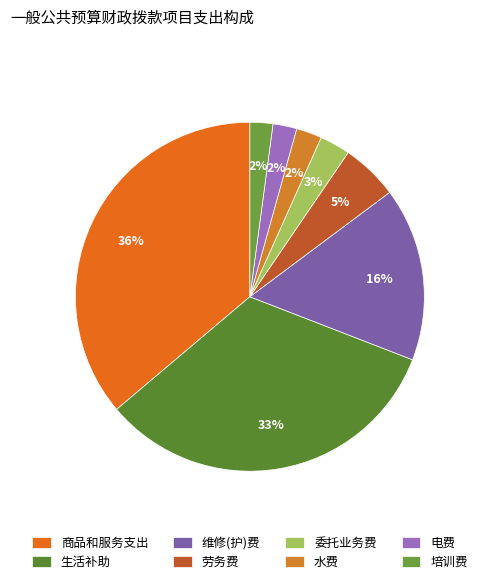

How many segments does this pie chart have?

8